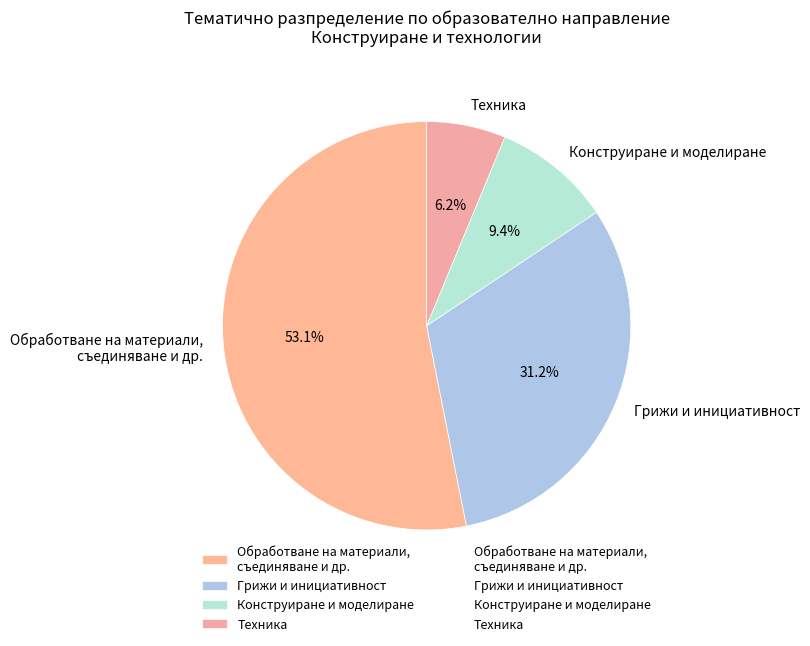

Is there any slice that represents more than half of the pie?

Yes